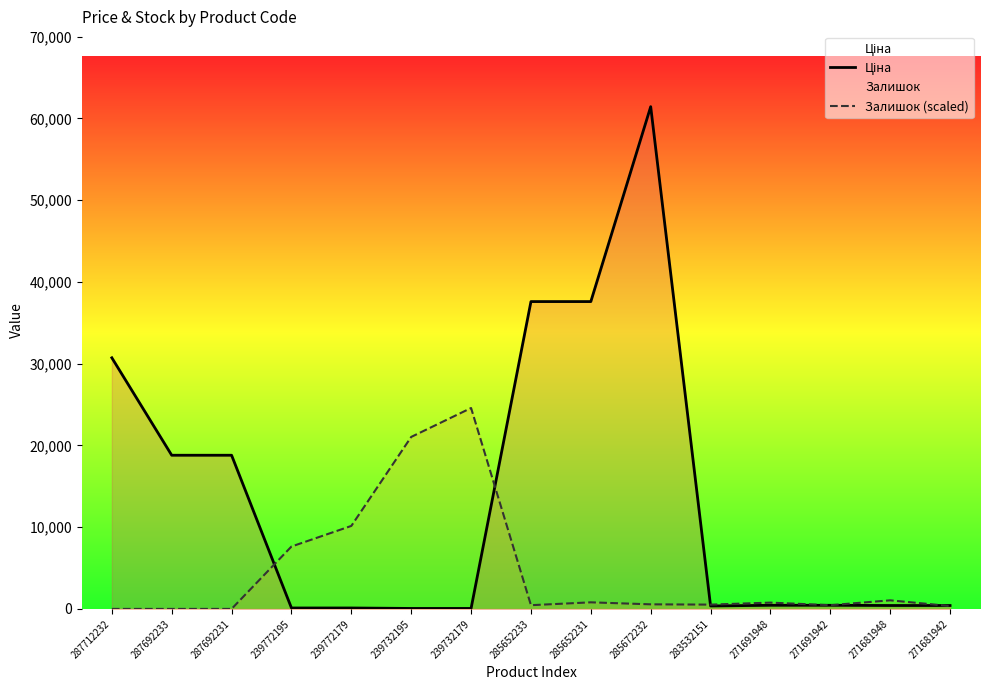

What is the highest value of the Ціна series?

61434.3